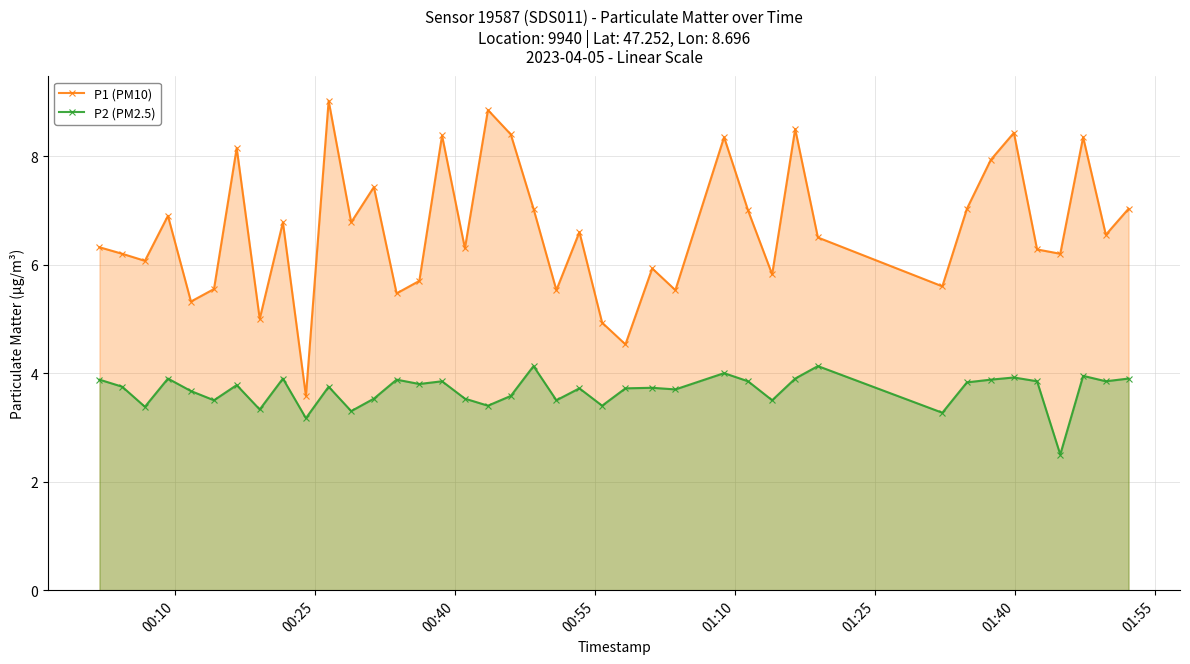

What is the smallest value displayed?

2.5